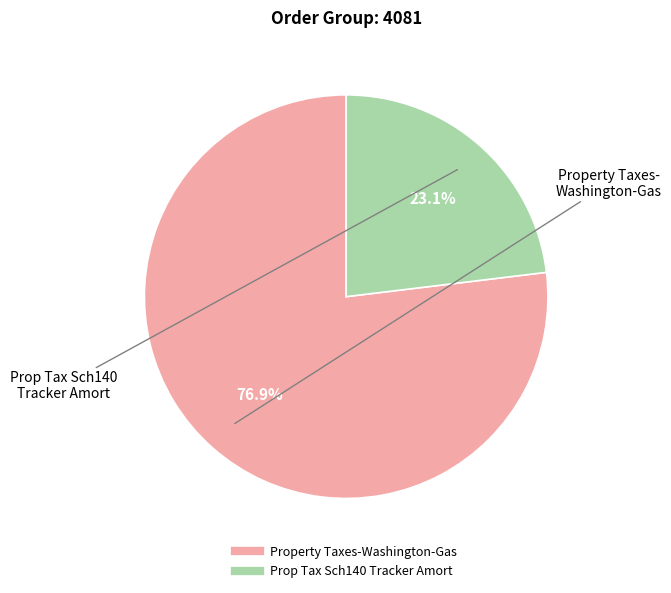

Approximately how many times larger is the value at Property Taxes-Washington-Gas compared to Prop Tax Sch140 Tracker Amort?

3.3